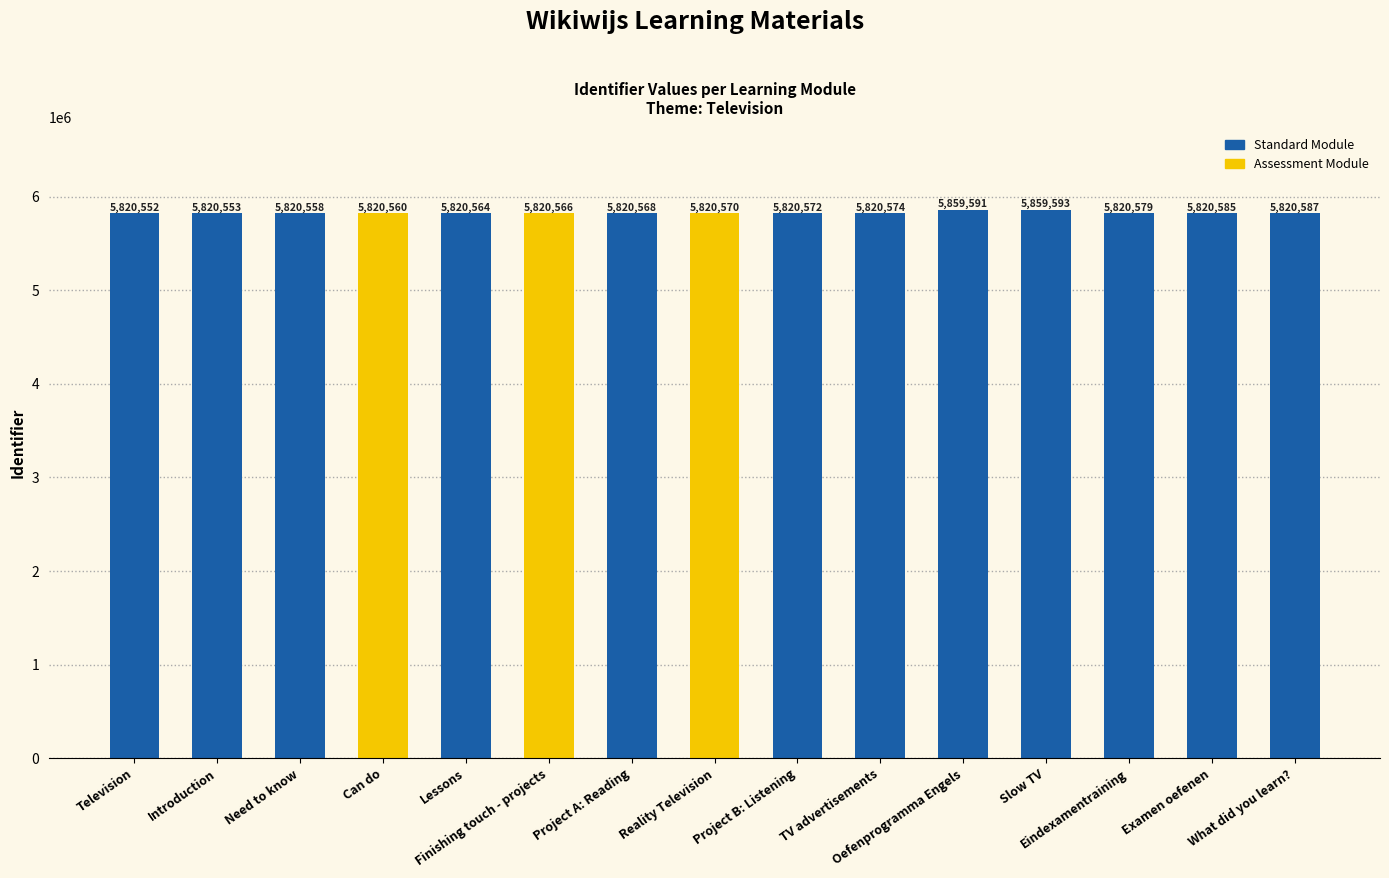

List the labels in order of value, smallest first.

Television, Introduction, Need to know, Can do, Lessons, Finishing touch - projects, Project A: Reading, Reality Television, Project B: Listening, TV advertisements, Eindexamentraining, Examen oefenen, What did you learn?, Oefenprogramma Engels, Slow TV